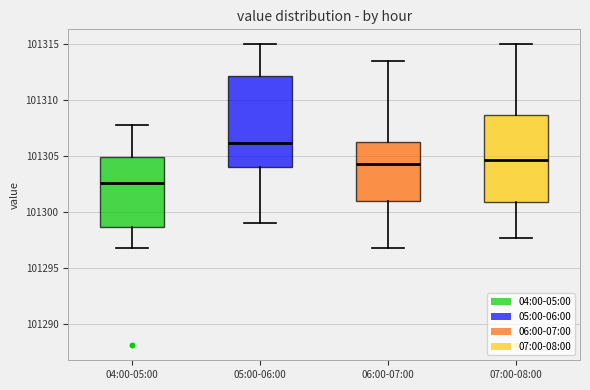

Which box has the lowest median line?

04:00-05:00